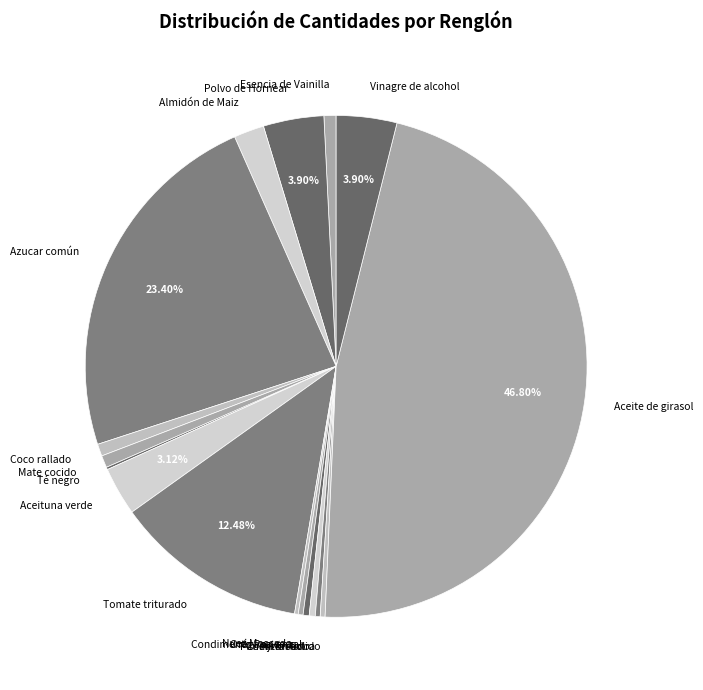

Which has a higher value, Tomate triturado or Mate cocido?

Tomate triturado